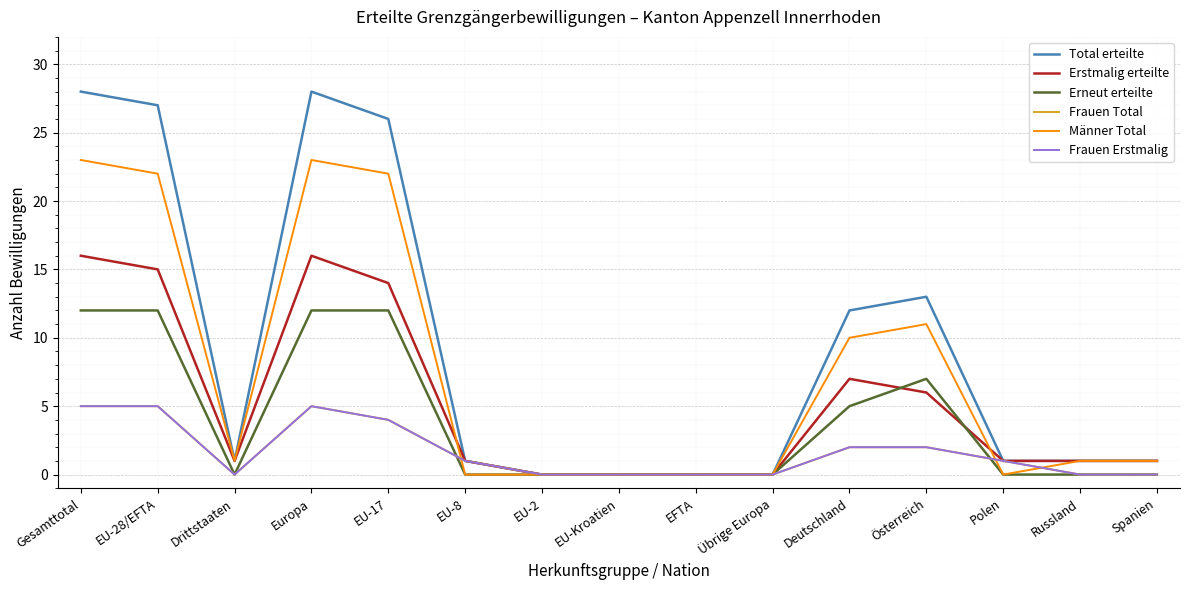

Does the chart display data point markers on the line(s)?

No